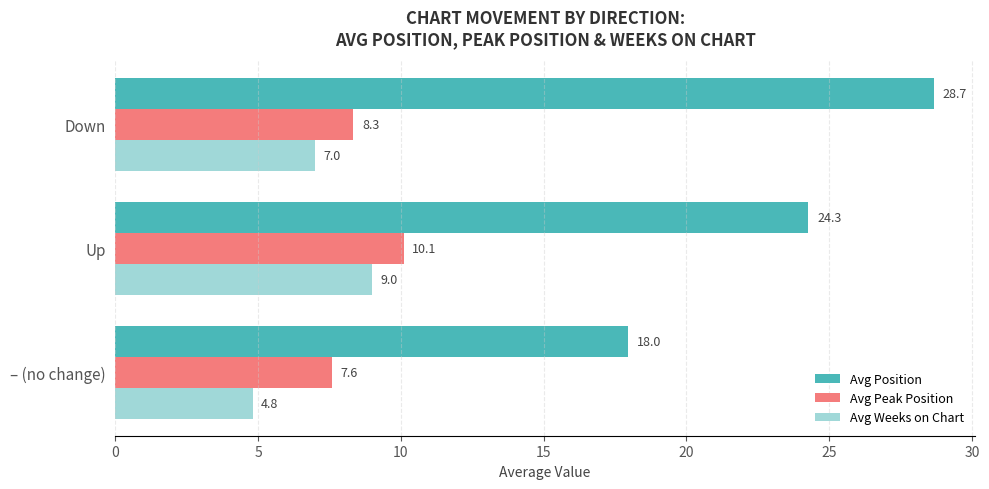

What is the difference between the maximum and minimum values in the Avg Weeks on Chart series?

4.2